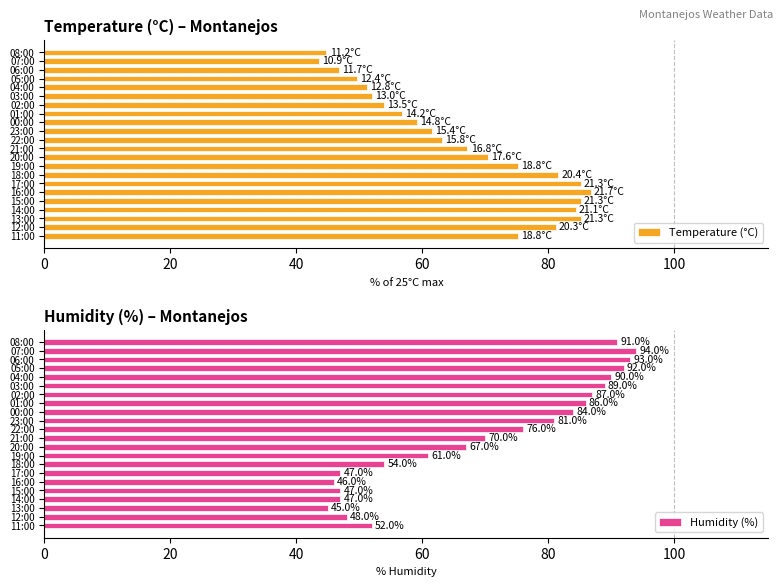

What is the lowest value of the Humidity (%) series?

45